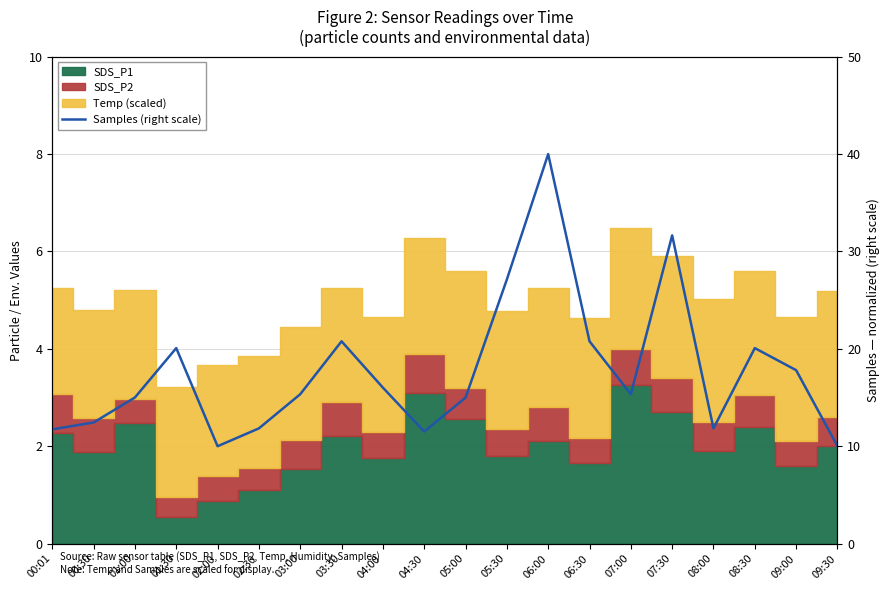

True or false: there are more than 1 points higher than both neighbors.

True